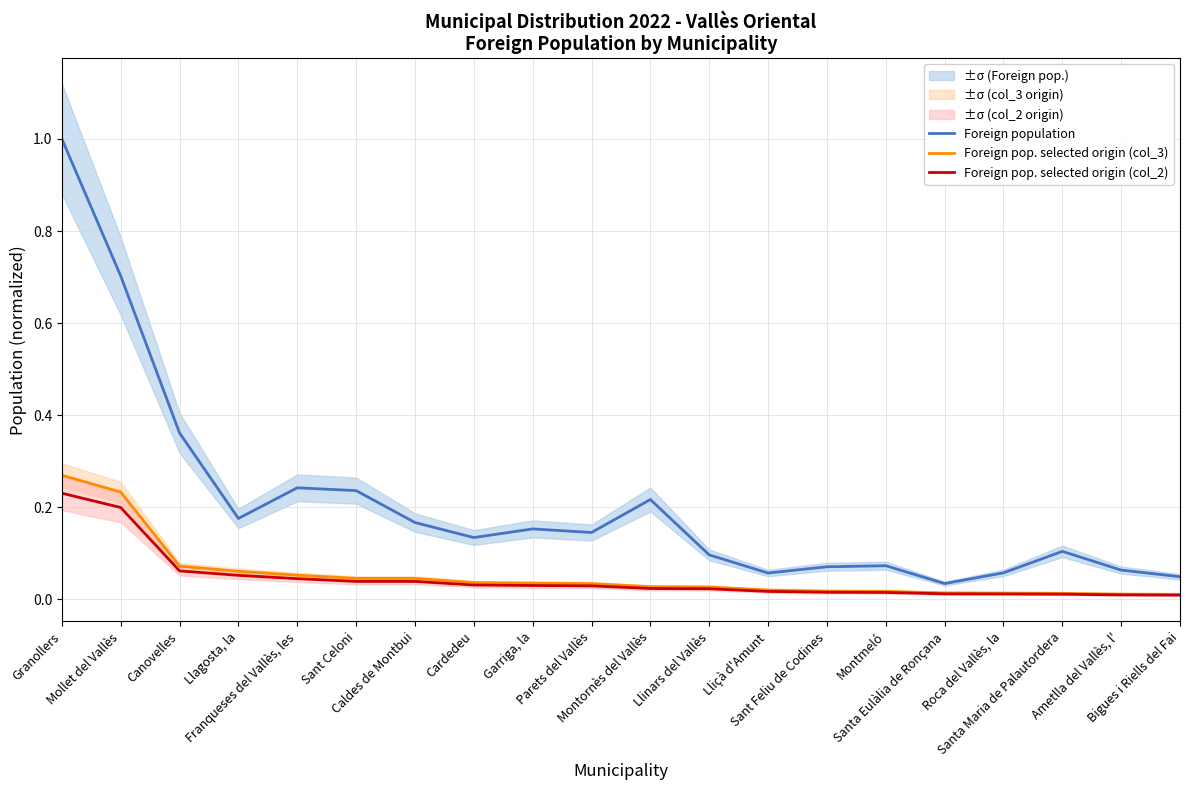

Is this an area chart (filled region under the line)?

No